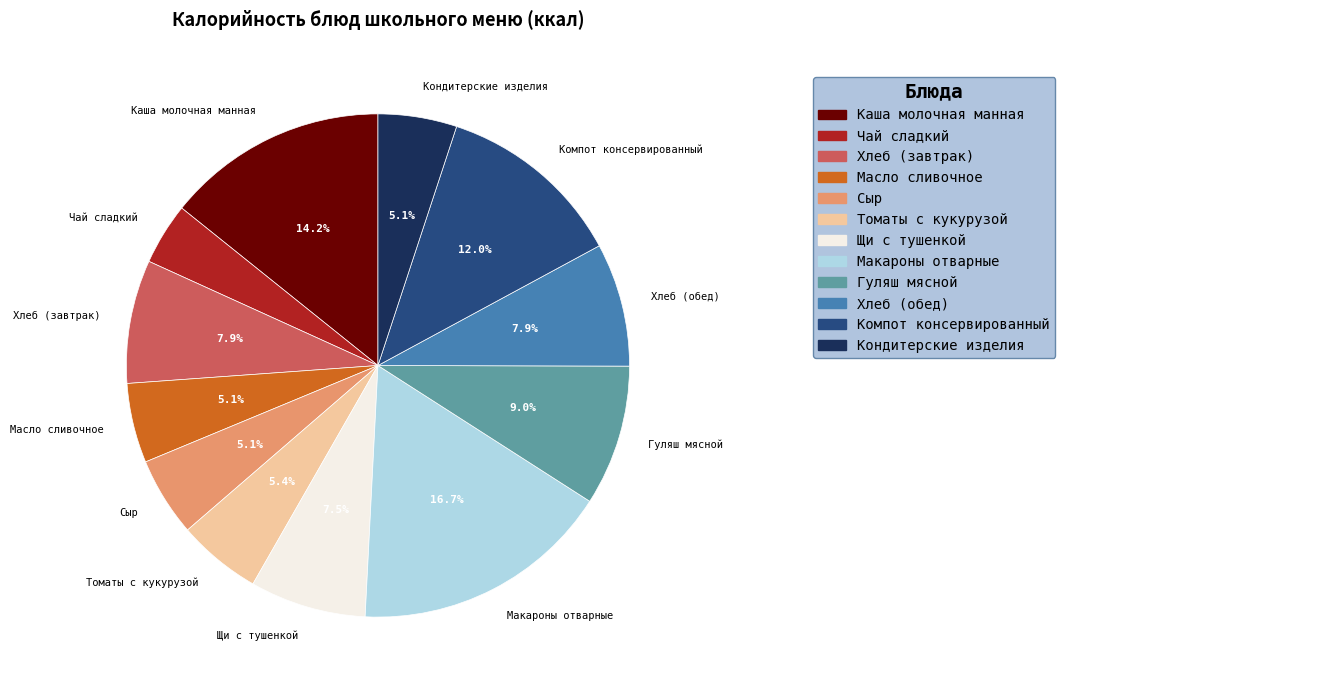

How many segments does this pie chart have?

12